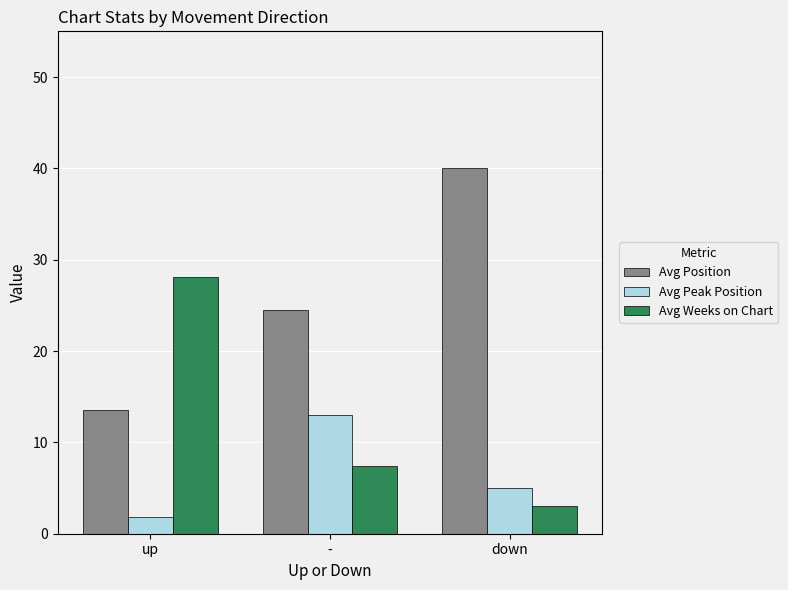

Reading left to right, list all the values displayed in this chart.

Avg Position: up=13.6	-=24.5	down=40.0
Avg Peak Position: up=1.9	-=13.0	down=5.0
Avg Weeks on Chart: up=28.1	-=7.4	down=3.0